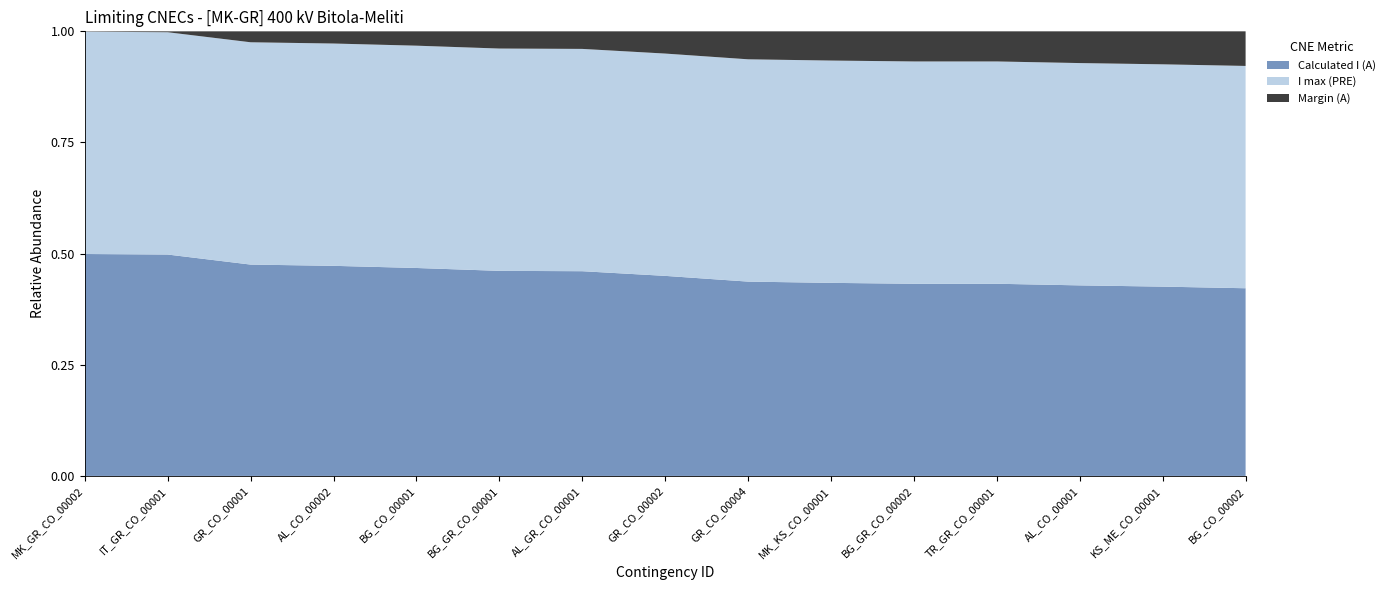

Reading left to right, what are all the values shown in this chart?

Calculated I (A): MK_GR_CO_00002=-1238	IT_GR_CO_00001=-1235	GR_CO_00001=-1179	AL_CO_00002=-1172	BG_CO_00001=-1160	BG_GR_CO_00001=-1144	AL_GR_CO_00001=-1142	GR_CO_00002=-1116	GR_CO_00004=-1084	MK_KS_CO_00001=-1077	BG_GR_CO_00002=-1072	TR_GR_CO_00001=-1072	AL_CO_00001=-1063	KS_ME_CO_00001=-1056	BG_CO_00002=-1047
I max (PRE): MK_GR_CO_00002=1240	IT_GR_CO_00001=1240	GR_CO_00001=1240	AL_CO_00002=1240	BG_CO_00001=1240	BG_GR_CO_00001=1240	AL_GR_CO_00001=1240	GR_CO_00002=1240	GR_CO_00004=1240	MK_KS_CO_00001=1240	BG_GR_CO_00002=1240	TR_GR_CO_00001=1240	AL_CO_00001=1240	KS_ME_CO_00001=1240	BG_CO_00002=1240
Margin (A): MK_GR_CO_00002=-2	IT_GR_CO_00001=-5	GR_CO_00001=-61	AL_CO_00002=-68	BG_CO_00001=-80	BG_GR_CO_00001=-96	AL_GR_CO_00001=-98	GR_CO_00002=-124	GR_CO_00004=-156	MK_KS_CO_00001=-163	BG_GR_CO_00002=-168	TR_GR_CO_00001=-168	AL_CO_00001=-177	KS_ME_CO_00001=-184	BG_CO_00002=-193